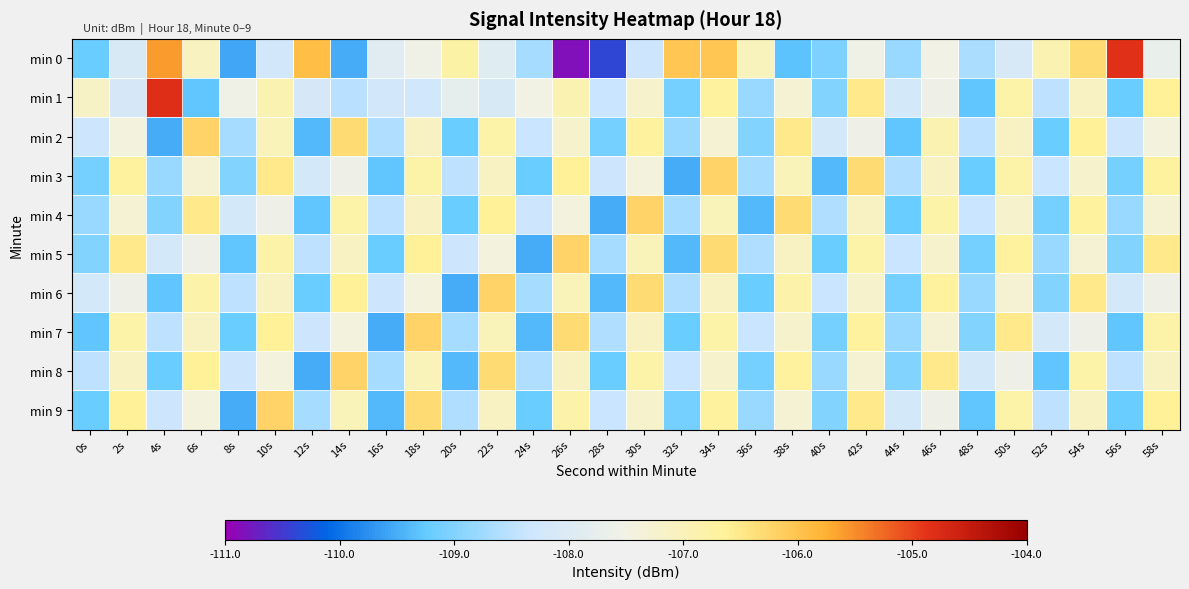

Reading right to left, transcribe all the data shown in this chart.

min 0: 58s=-107.7	56s=-104.8	54s=-106.3	52s=-106.9	50s=-108.1	48s=-108.7	46s=-107.5	44s=-108.8	42s=-107.6	40s=-109.0	38s=-109.3	36s=-107.0	34s=-106.0	32s=-106.0	30s=-108.3	28s=-110.4	26s=-110.9	24s=-108.7	22s=-107.9	20s=-106.8	18s=-107.6	16s=-107.9	14s=-109.5	12s=-105.9	10s=-108.2	8s=-109.6	6s=-107.1	4s=-105.6	2s=-108.1	0s=-109.2
min 1: 58s=-106.6	56s=-109.2	54s=-107.1	52s=-108.5	50s=-106.8	48s=-109.3	46s=-107.6	44s=-108.2	42s=-106.5	40s=-109.0	38s=-107.3	36s=-108.8	34s=-106.7	32s=-109.1	30s=-107.2	28s=-108.4	26s=-106.9	24s=-107.5	22s=-108.1	20s=-107.8	18s=-108.3	16s=-108.2	14s=-108.5	12s=-108.2	10s=-106.9	8s=-107.5	6s=-109.3	4s=-104.8	2s=-108.1	0s=-107.1
min 2: 58s=-107.4	56s=-108.3	54s=-106.6	52s=-109.2	50s=-107.1	48s=-108.5	46s=-106.9	44s=-109.3	42s=-107.6	40s=-108.2	38s=-106.5	36s=-109.0	34s=-107.3	32s=-108.8	30s=-106.7	28s=-109.1	26s=-107.2	24s=-108.4	22s=-106.8	20s=-109.2	18s=-107.1	16s=-108.6	14s=-106.3	12s=-109.4	10s=-107.0	8s=-108.7	6s=-106.2	4s=-109.5	2s=-107.4	0s=-108.3
min 3: 58s=-106.7	56s=-109.1	54s=-107.2	52s=-108.4	50s=-106.8	48s=-109.2	46s=-107.1	44s=-108.6	42s=-106.3	40s=-109.4	38s=-107.0	36s=-108.7	34s=-106.2	32s=-109.5	30s=-107.4	28s=-108.3	26s=-106.6	24s=-109.2	22s=-107.1	20s=-108.5	18s=-106.8	16s=-109.3	14s=-107.6	12s=-108.2	10s=-106.5	8s=-109.0	6s=-107.3	4s=-108.8	2s=-106.7	0s=-109.1
min 4: 58s=-107.3	56s=-108.8	54s=-106.7	52s=-109.1	50s=-107.2	48s=-108.4	46s=-106.8	44s=-109.2	42s=-107.1	40s=-108.6	38s=-106.3	36s=-109.4	34s=-107.0	32s=-108.7	30s=-106.2	28s=-109.5	26s=-107.4	24s=-108.3	22s=-106.6	20s=-109.2	18s=-107.1	16s=-108.5	14s=-106.8	12s=-109.3	10s=-107.6	8s=-108.2	6s=-106.5	4s=-109.0	2s=-107.3	0s=-108.8
min 5: 58s=-106.5	56s=-109.0	54s=-107.3	52s=-108.8	50s=-106.7	48s=-109.1	46s=-107.2	44s=-108.4	42s=-106.8	40s=-109.2	38s=-107.1	36s=-108.6	34s=-106.3	32s=-109.4	30s=-107.0	28s=-108.7	26s=-106.2	24s=-109.5	22s=-107.4	20s=-108.3	18s=-106.6	16s=-109.2	14s=-107.1	12s=-108.5	10s=-106.8	8s=-109.3	6s=-107.6	4s=-108.2	2s=-106.5	0s=-109.0
min 6: 58s=-107.6	56s=-108.2	54s=-106.5	52s=-109.0	50s=-107.3	48s=-108.8	46s=-106.7	44s=-109.1	42s=-107.2	40s=-108.4	38s=-106.8	36s=-109.2	34s=-107.1	32s=-108.6	30s=-106.3	28s=-109.4	26s=-107.0	24s=-108.7	22s=-106.2	20s=-109.5	18s=-107.4	16s=-108.3	14s=-106.6	12s=-109.2	10s=-107.1	8s=-108.5	6s=-106.8	4s=-109.3	2s=-107.6	0s=-108.2
min 7: 58s=-106.8	56s=-109.3	54s=-107.6	52s=-108.2	50s=-106.5	48s=-109.0	46s=-107.3	44s=-108.8	42s=-106.7	40s=-109.1	38s=-107.2	36s=-108.4	34s=-106.8	32s=-109.2	30s=-107.1	28s=-108.6	26s=-106.3	24s=-109.4	22s=-107.0	20s=-108.7	18s=-106.2	16s=-109.5	14s=-107.4	12s=-108.3	10s=-106.6	8s=-109.2	6s=-107.1	4s=-108.5	2s=-106.8	0s=-109.3
min 8: 58s=-107.1	56s=-108.5	54s=-106.8	52s=-109.3	50s=-107.6	48s=-108.2	46s=-106.5	44s=-109.0	42s=-107.3	40s=-108.8	38s=-106.7	36s=-109.1	34s=-107.2	32s=-108.4	30s=-106.8	28s=-109.2	26s=-107.1	24s=-108.6	22s=-106.3	20s=-109.4	18s=-107.0	16s=-108.7	14s=-106.2	12s=-109.5	10s=-107.4	8s=-108.3	6s=-106.6	4s=-109.2	2s=-107.1	0s=-108.5
min 9: 58s=-106.6	56s=-109.2	54s=-107.1	52s=-108.5	50s=-106.8	48s=-109.3	46s=-107.6	44s=-108.2	42s=-106.5	40s=-109.0	38s=-107.3	36s=-108.8	34s=-106.7	32s=-109.1	30s=-107.2	28s=-108.4	26s=-106.8	24s=-109.2	22s=-107.1	20s=-108.6	18s=-106.3	16s=-109.4	14s=-107.0	12s=-108.7	10s=-106.2	8s=-109.5	6s=-107.4	4s=-108.3	2s=-106.6	0s=-109.2